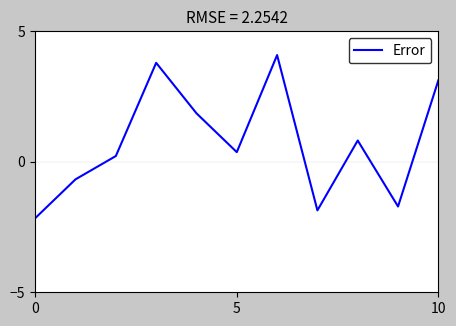

True or false: there are more than 0 points higher than both neighbors.

True